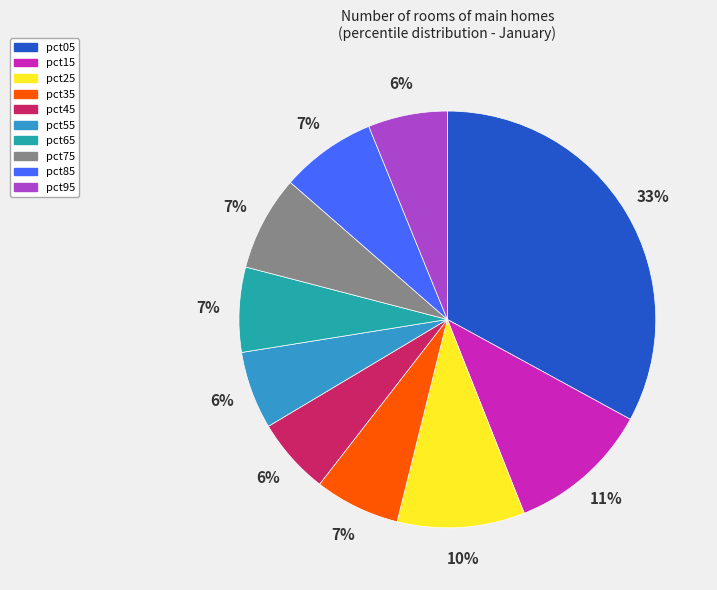

Count the number of slices in the pie.

10